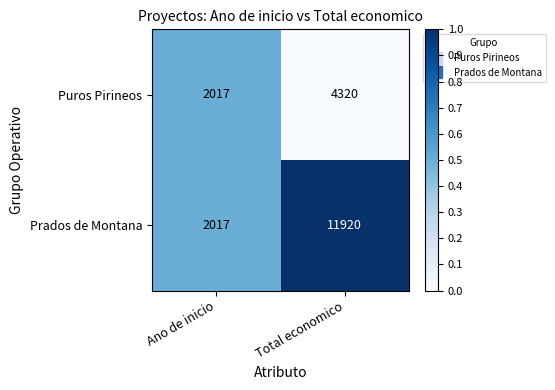

Which category has the lowest value across all series?

Ano de inicio